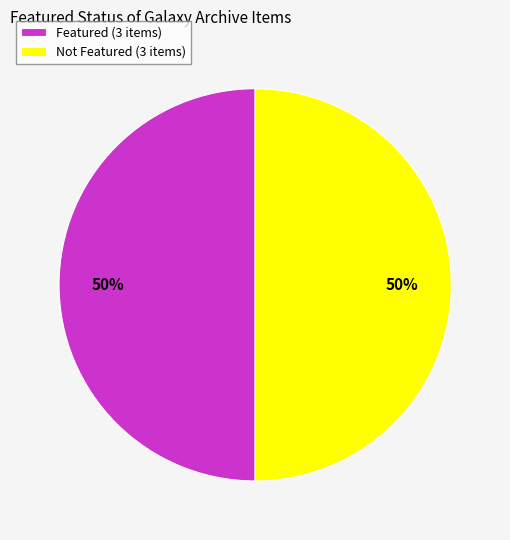

To the nearest percent, what is the combined percentage of Not Featured (3 items) and Featured (3 items)?

100%